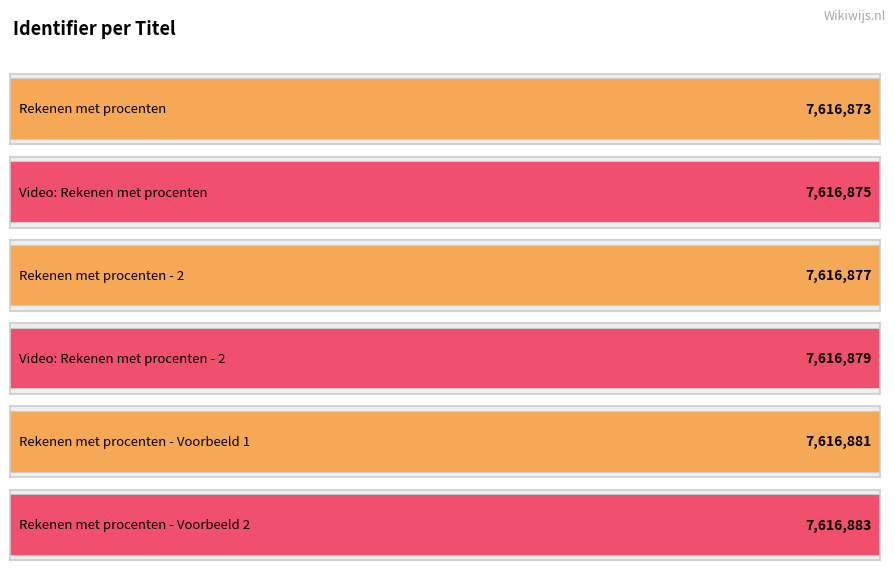

At which label does the data first exceed 7616879?

Rekenen met procenten - Voorbeeld 1